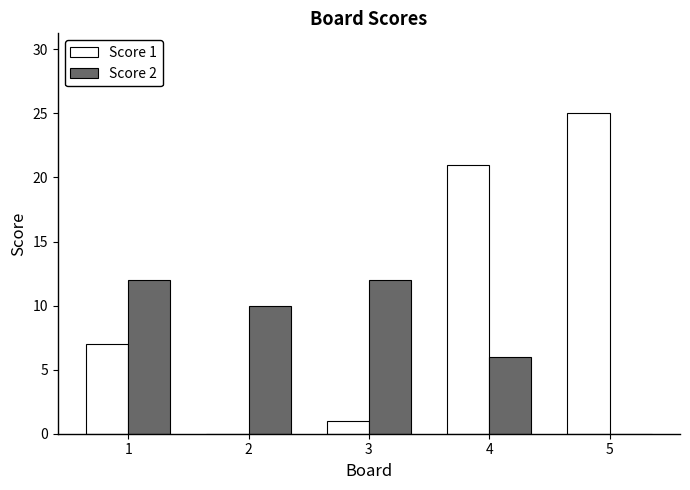

What is the spread (max minus min) of values at 5?

25